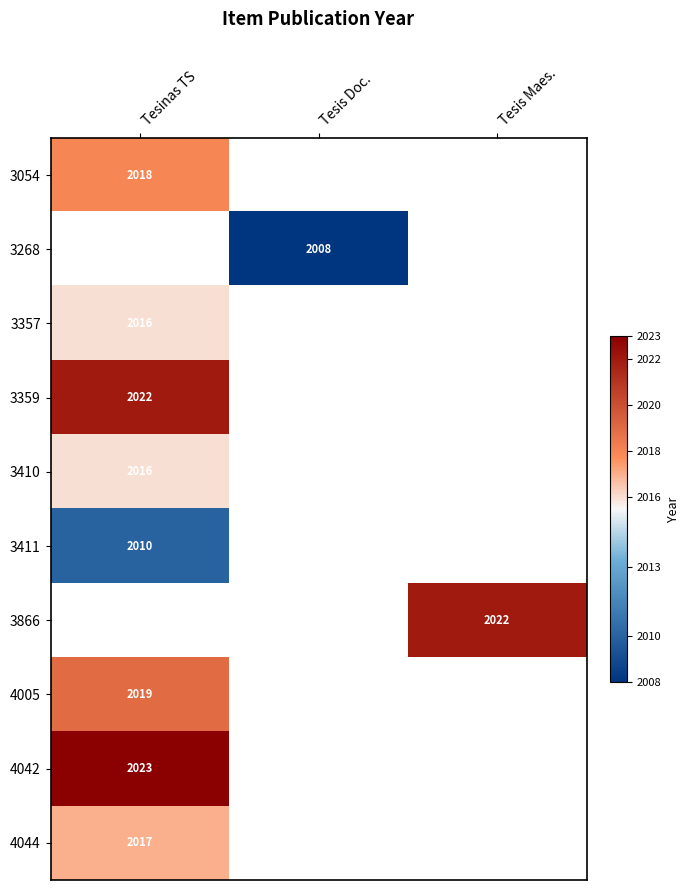

What is the minimum value shown in the chart?

2008.0